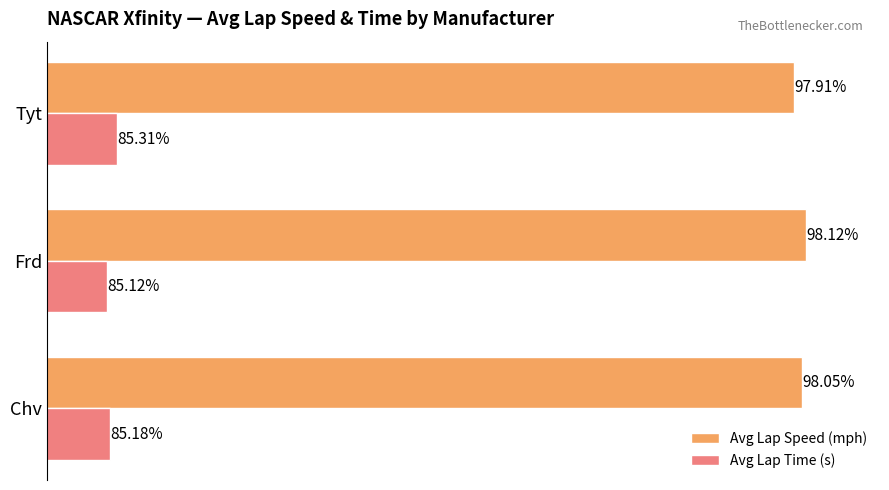

At which label is Avg Lap Time (s) closest to 85?

Frd